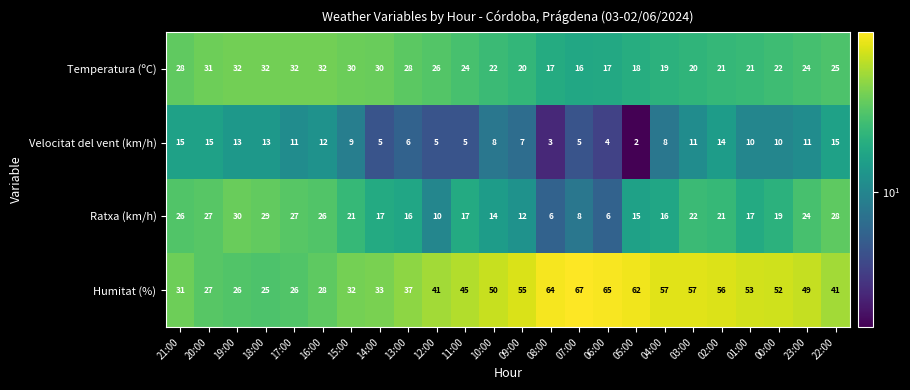

Is it true that Ratxa (km/h) equals 6 at 08:00?

True